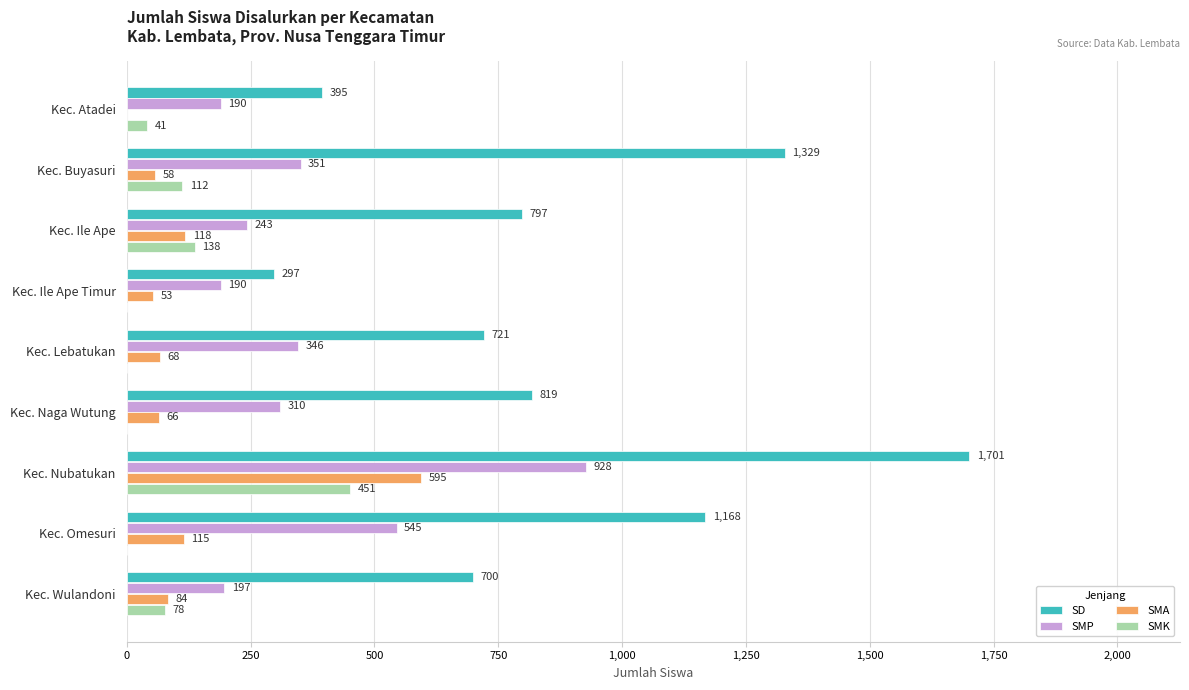

What is the sum of all SMA values?

1157